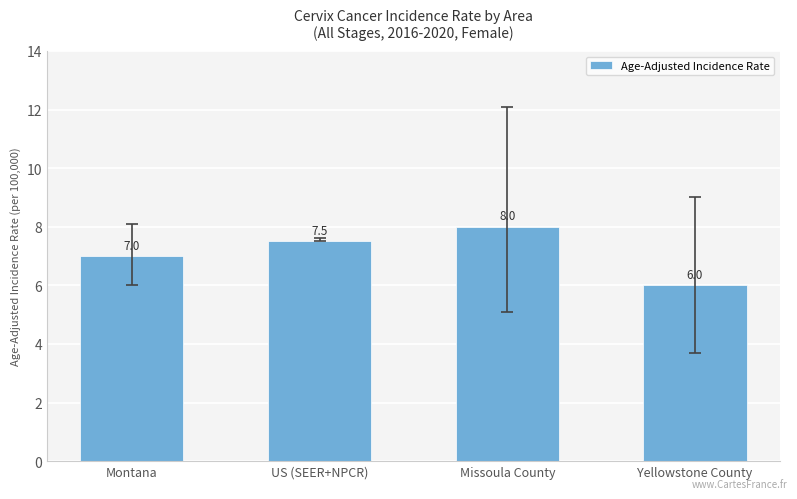

The chart shows a value of 10.1 at Yellowstone County. True or false?

False